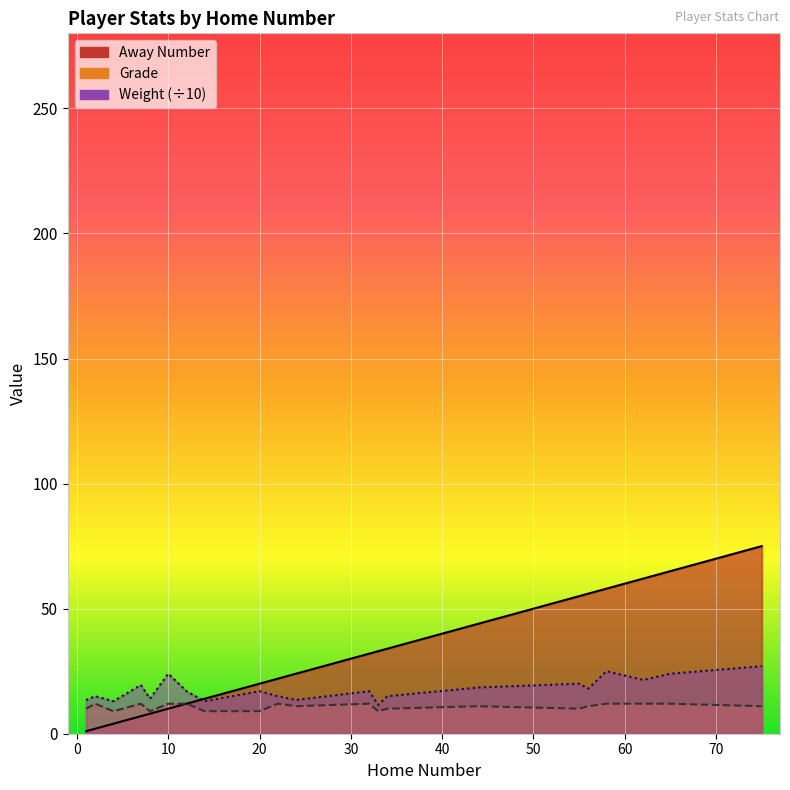

At which label does Weight reach its minimum?

33